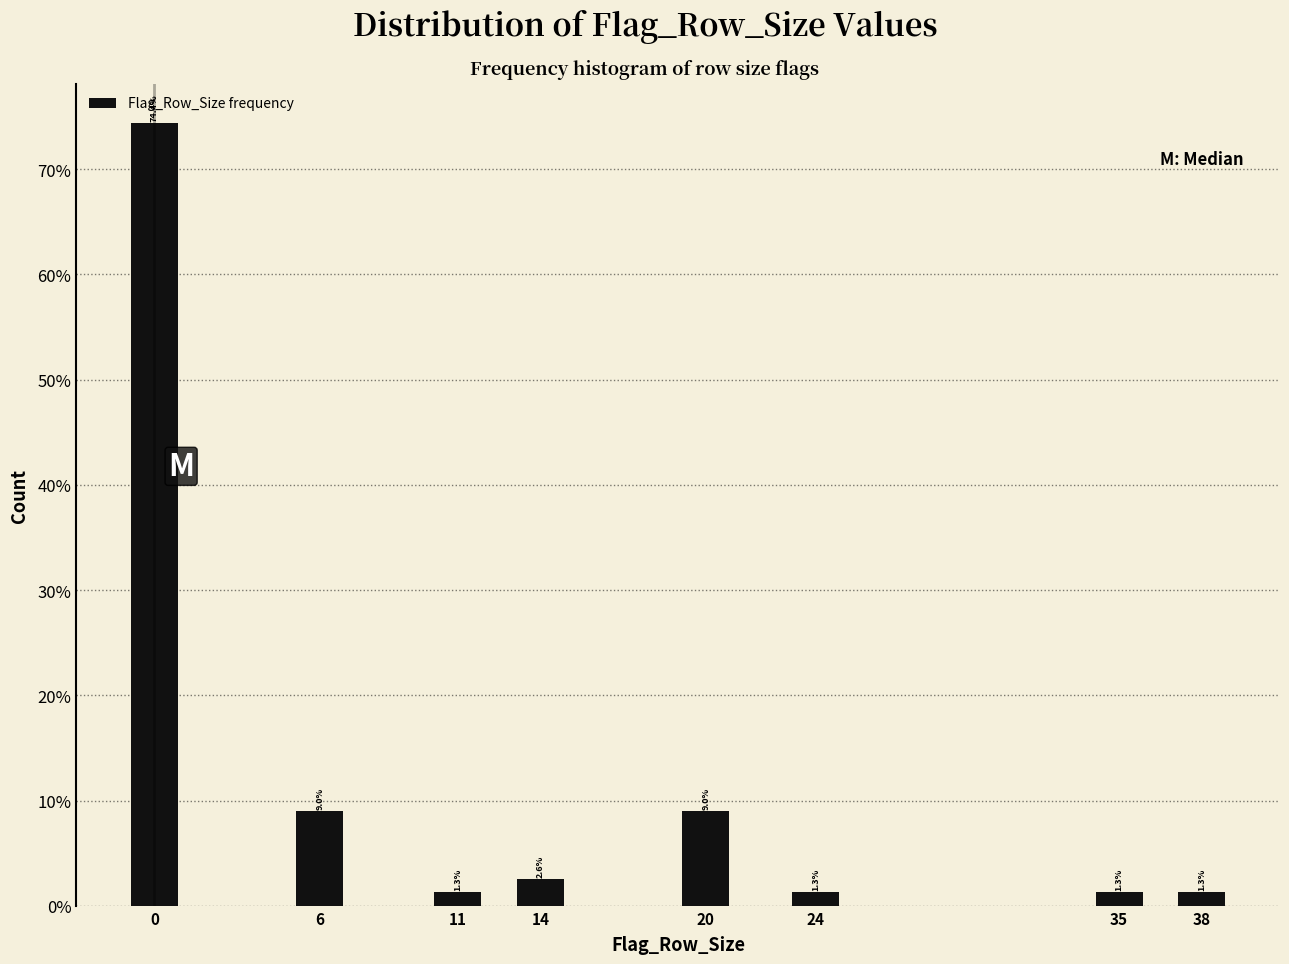

Are the bars horizontal?

No